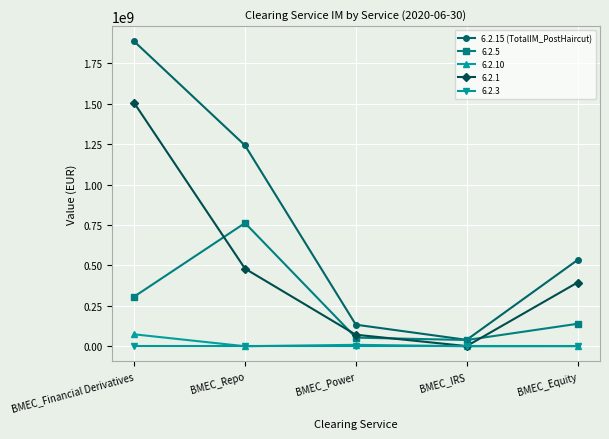

Rank the categories by 6.2.1 value from highest to lowest.

BMEC_Financial Derivatives, BMEC_Repo, BMEC_Equity, BMEC_Power, BMEC_IRS